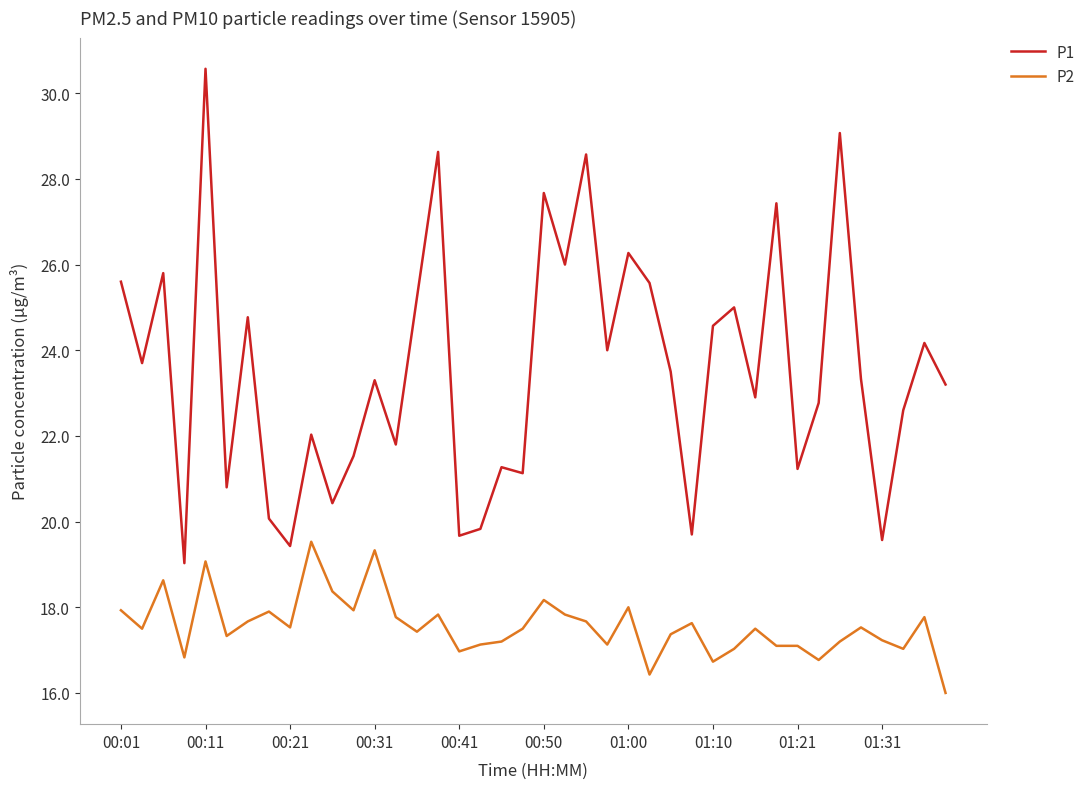

What is the maximum value shown in the chart?

30.6